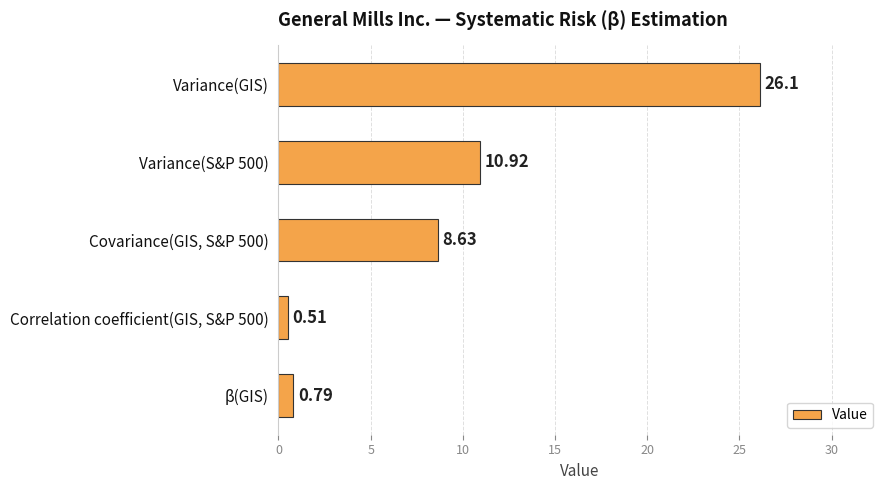

List the labels in order of value, largest first.

Variance(GIS), Variance(S&P 500), Covariance(GIS, S&P 500), β(GIS), Correlation coefficient(GIS, S&P 500)